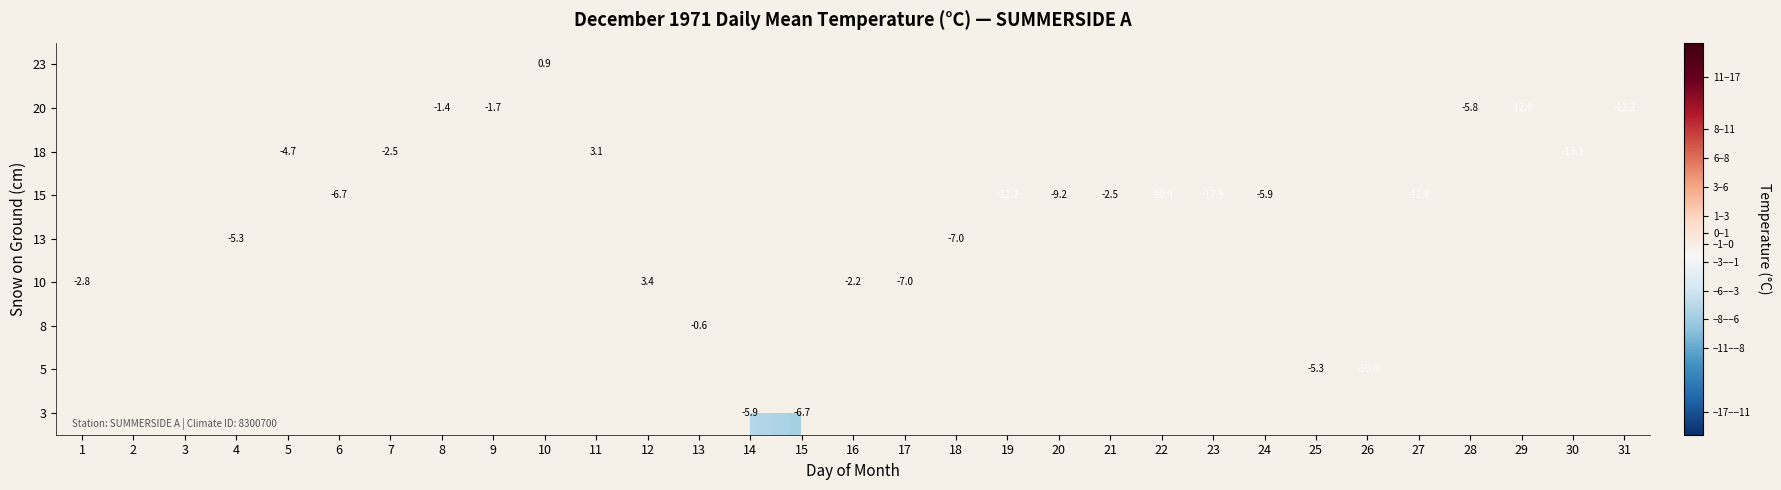

Count the number of data series in this chart.

9